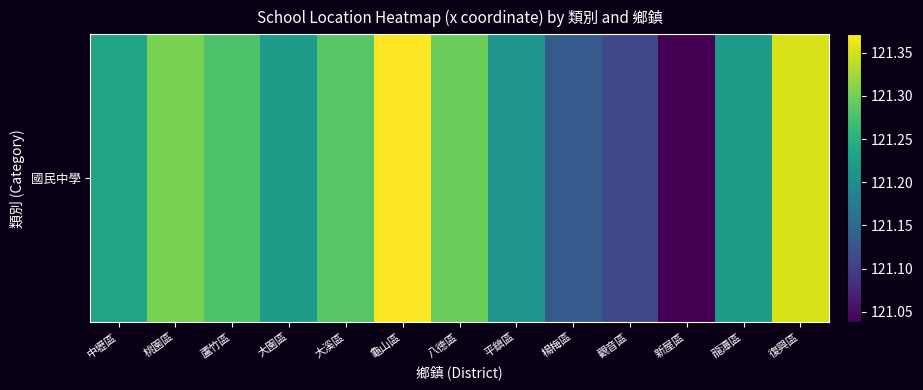

Reading right to left, what are all the values shown in this chart?

121.4	121.2	121.0	121.1	121.1	121.2	121.3	121.4	121.3	121.2	121.3	121.3	121.2